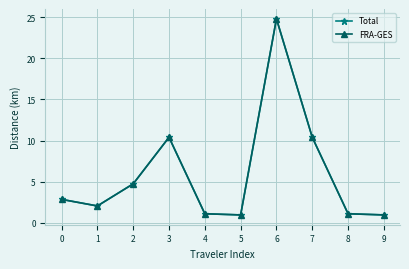

Is this an area chart (filled region under the line)?

No